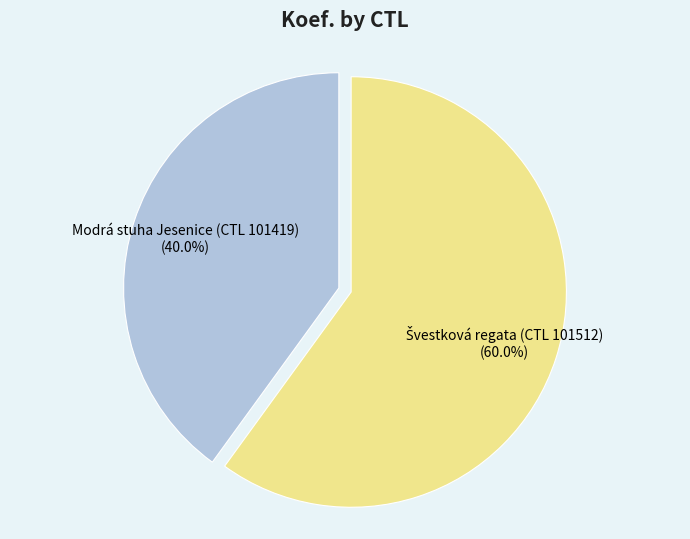

Which slice is the smallest?

Modrá stuha Jesenice (CTL 101419)